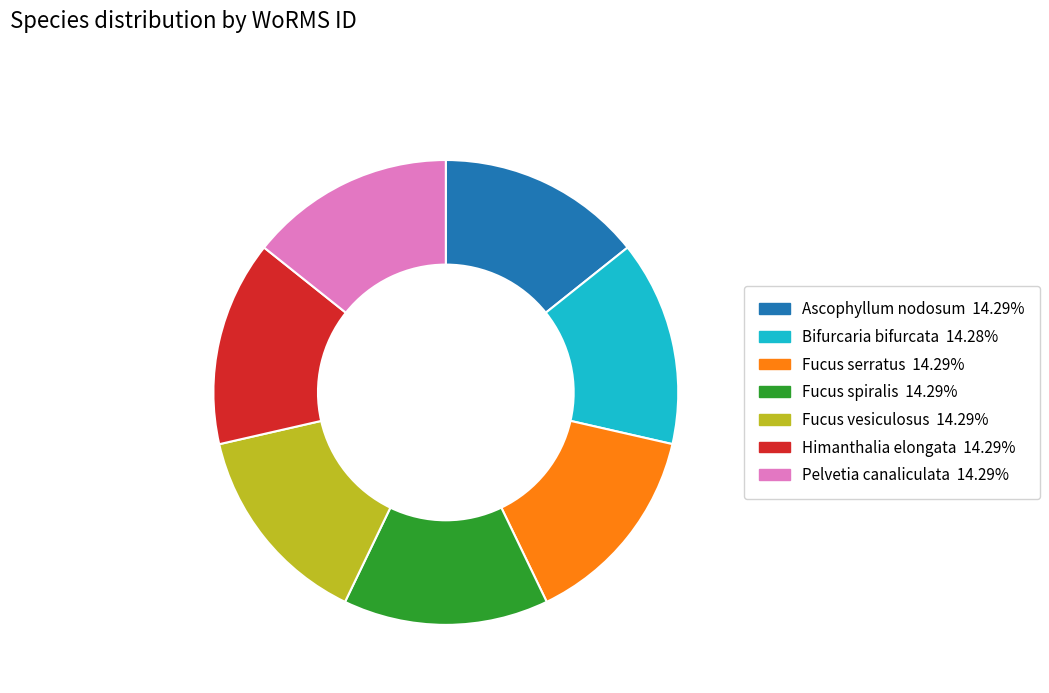

Combined, do Himanthalia elongata and Fucus vesiculosus account for over 50%?

No